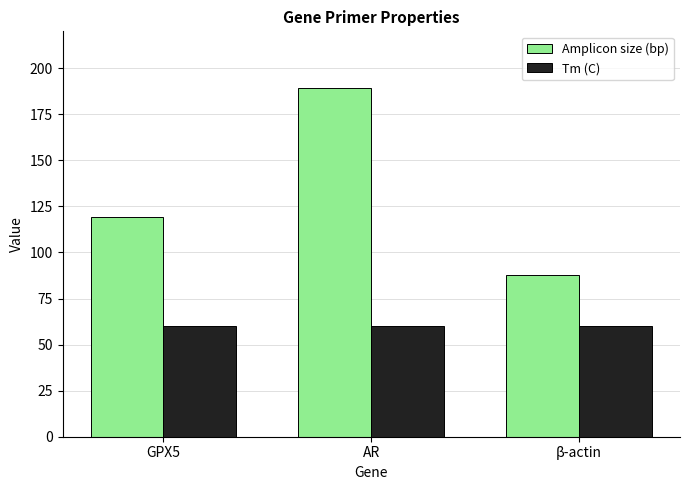

Rank the series at GPX5 from lowest to highest value.

Tm (C), Amplicon size (bp)